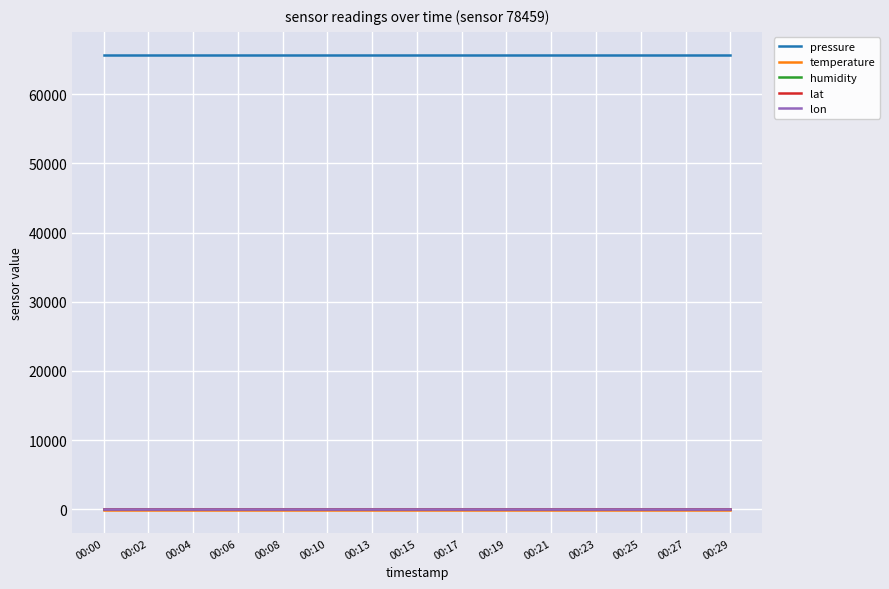

Which series has the largest total across all categories?

pressure